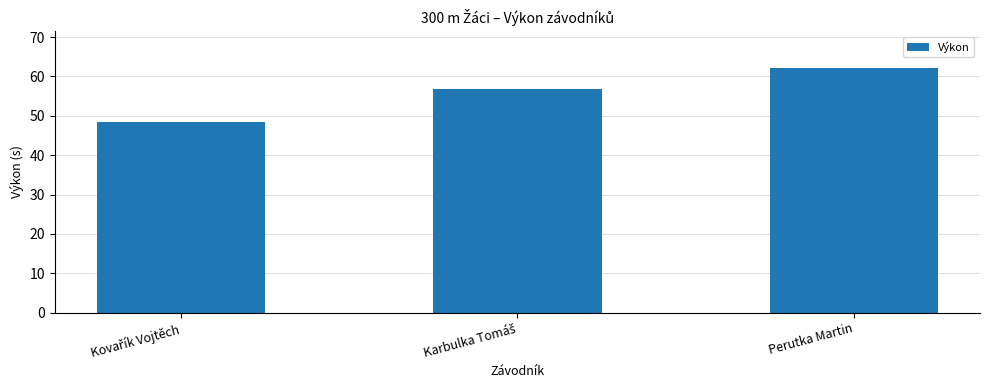

What is the value of the 3rd bar from the left?

62.2